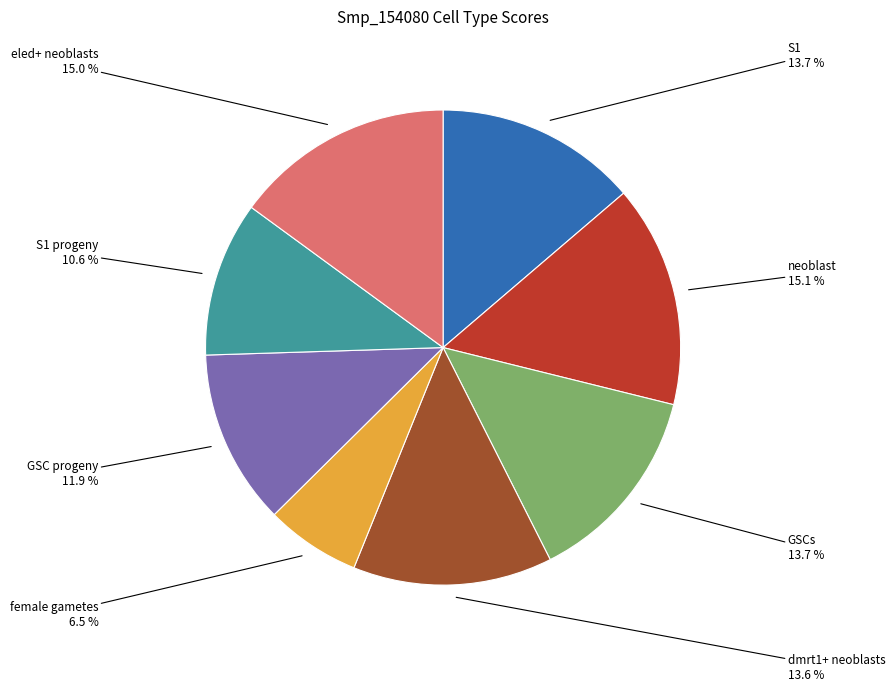

Is there any slice that represents more than half of the pie?

No